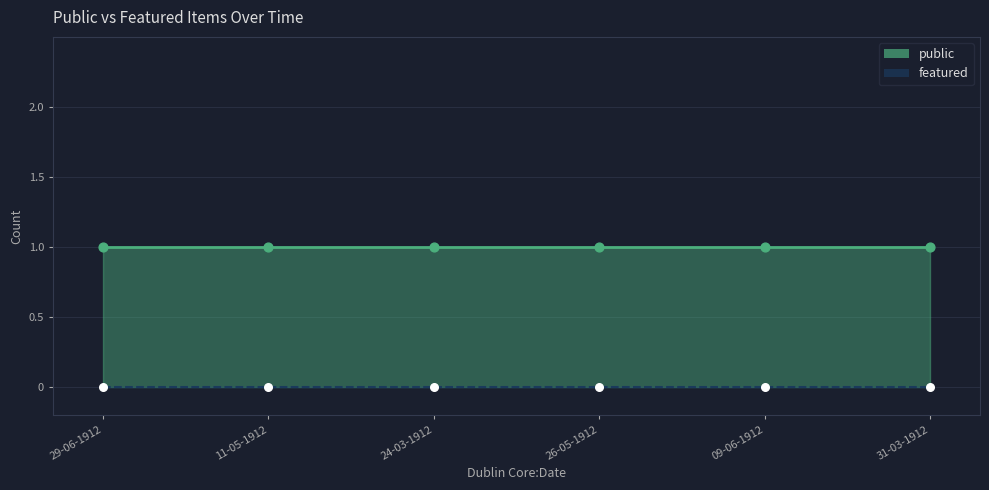

Which series has the largest Y range (max minus min)?

public